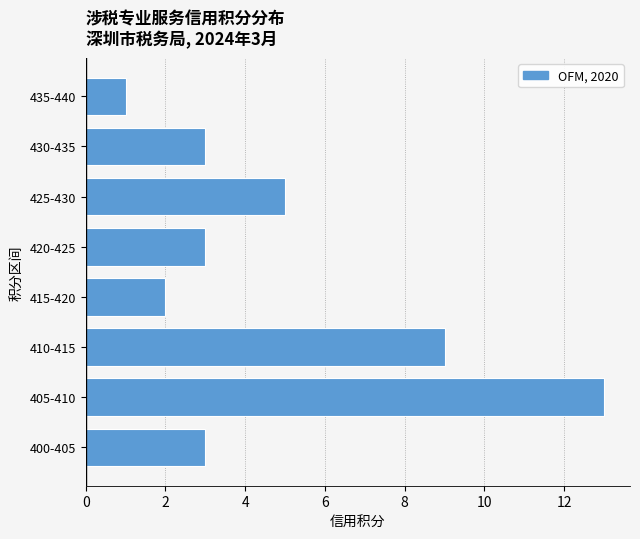

Reading bottom to top, list all the values displayed in this chart.

3	13	9	2	3	5	3	1